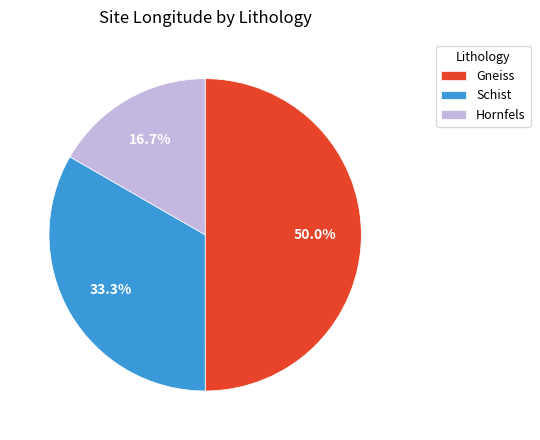

Approximately how many times larger is the value at Hornfels compared to Gneiss?

0.3